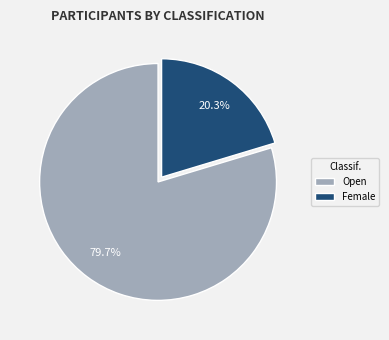

Rank the categories by value from highest to lowest.

Open, Female